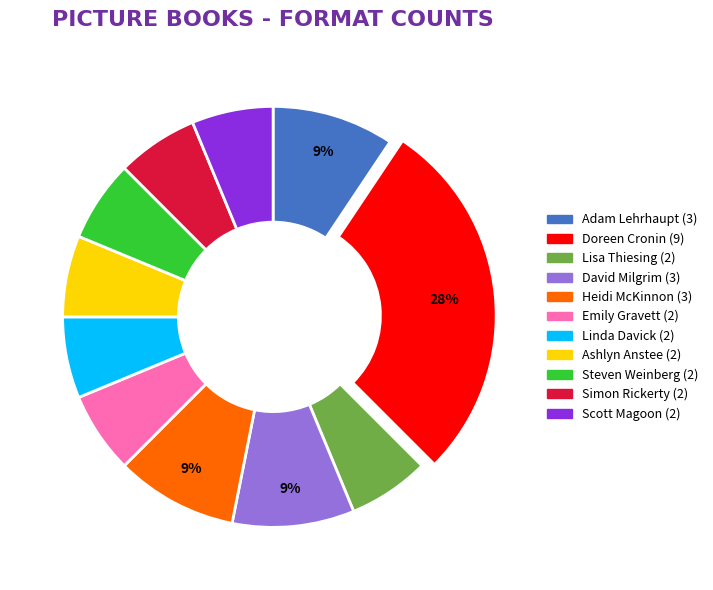

To the nearest percent, what portion does Ashlyn Anstee represent?

6%